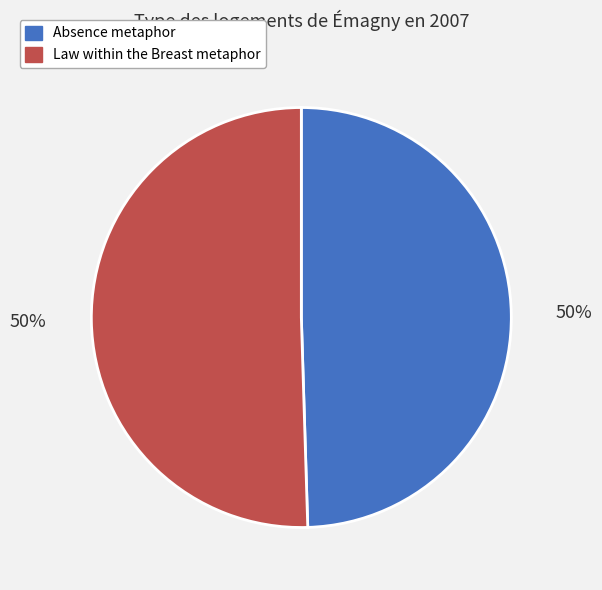

To the nearest percent, what is the combined percentage of Law within the Breast metaphor and Absence metaphor?

100%